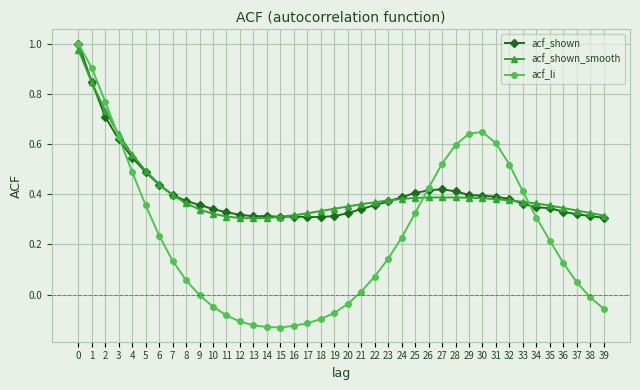

Rank the series at 36 from lowest to highest value.

acf_li, acf_shown, acf_shown_smooth